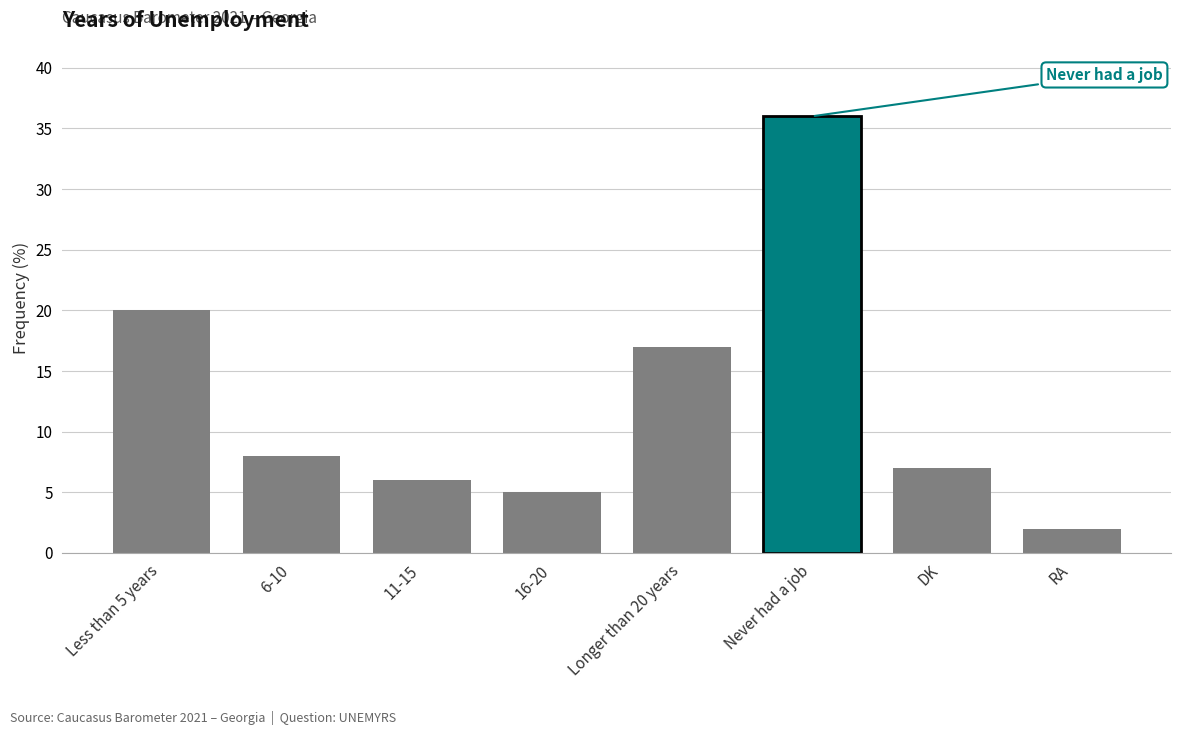

What is the sum of all values?

101